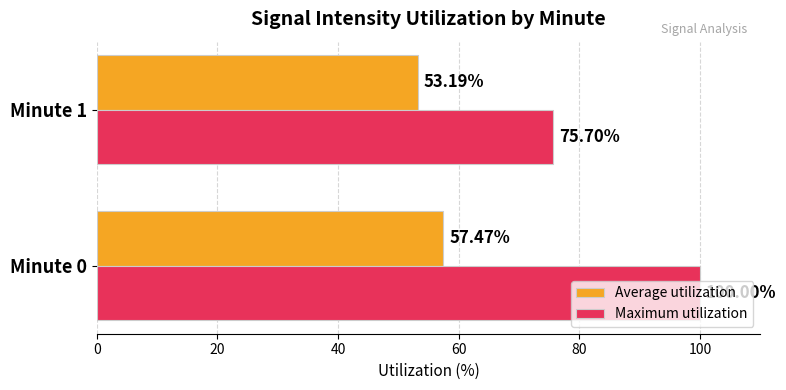

What is the maximum value shown in the chart?

100.0